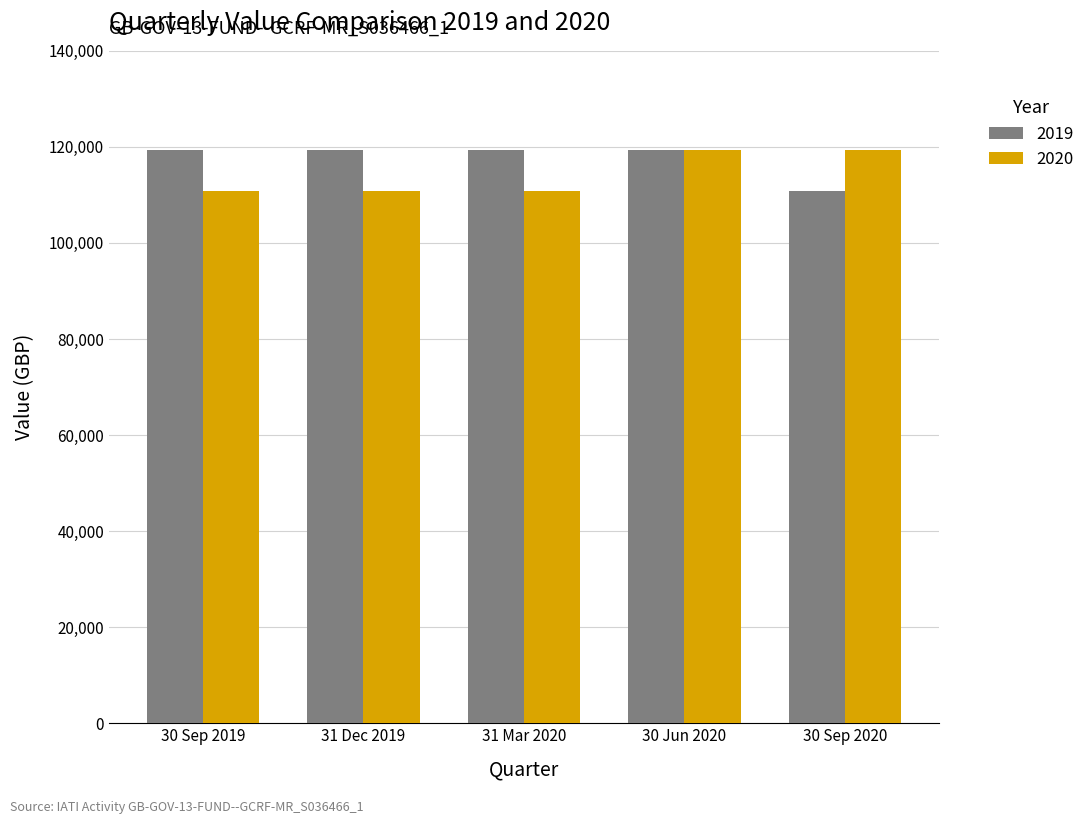

Reading right to left, extract all data points from this chart.

2019: 30 Sep 2020=110914.1	30 Jun 2020=119287.7	31 Mar 2020=119287.7	31 Dec 2019=119287.7	30 Sep 2019=119287.7
2020: 30 Sep 2020=119287.7	30 Jun 2020=119287.7	31 Mar 2020=110914.1	31 Dec 2019=110914.1	30 Sep 2019=110914.1